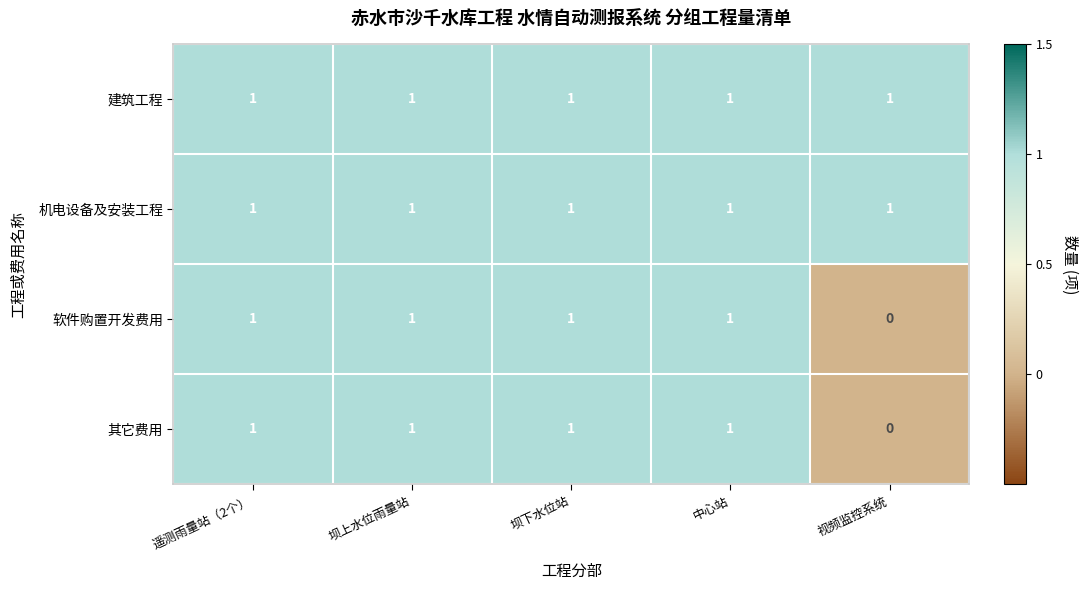

What is the sum of all 其它费用 values?

4